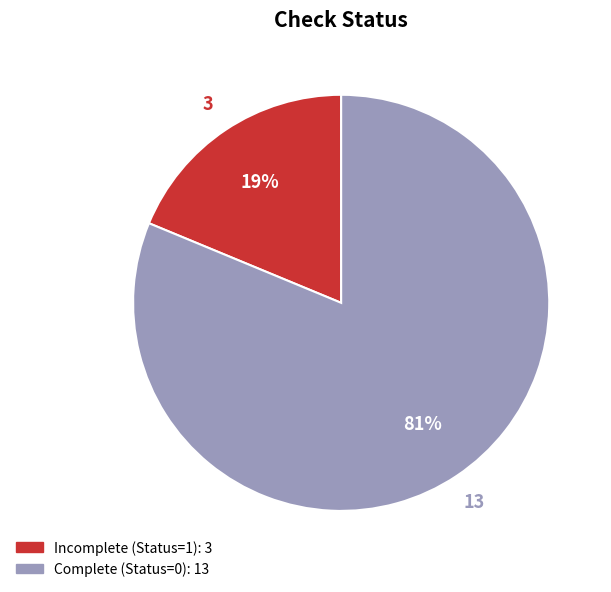

Is there a majority slice in this chart?

Yes